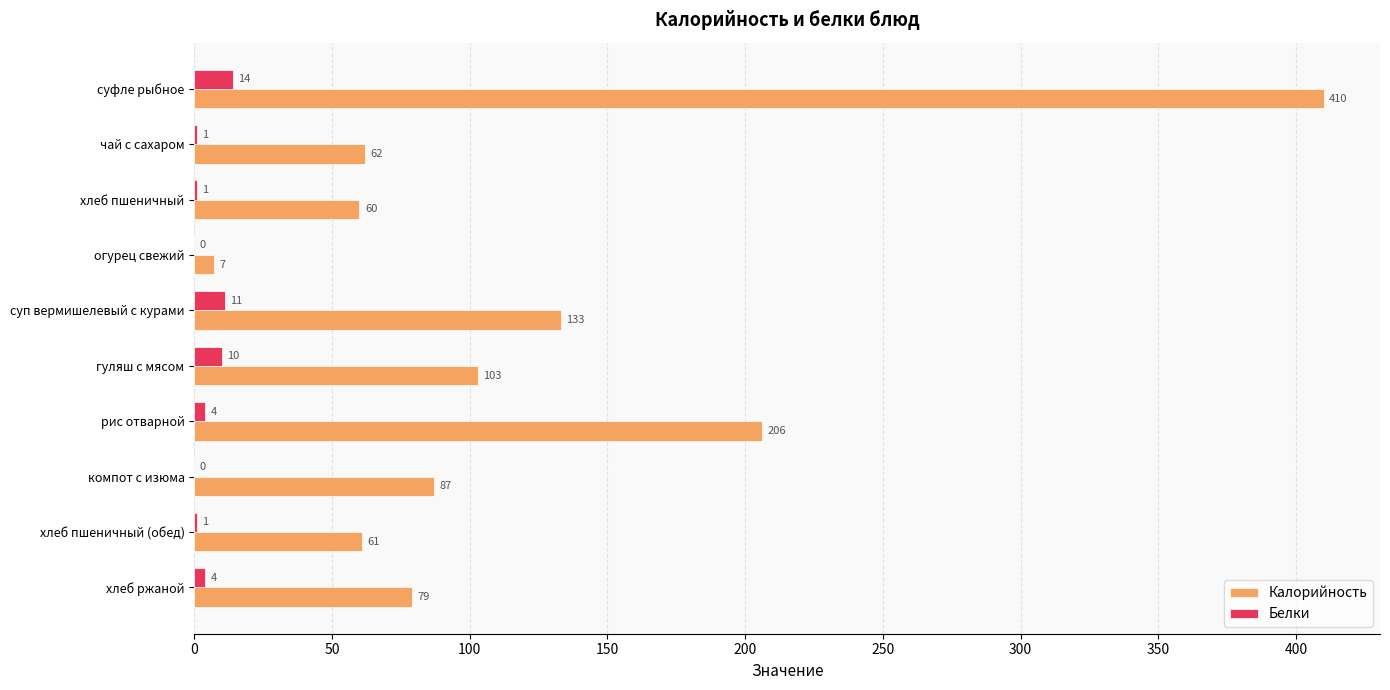

Between хлеб пшеничный and компот с изюма, which series saw the biggest shift?

Калорийность